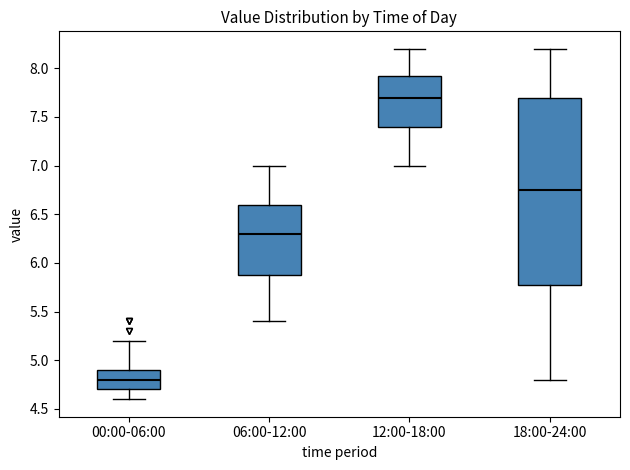

Reading left to right, read every box against the y-axis: the position of its median line, the range the box covers, and the ends of its whiskers. The values are not printed on the chart, so give them approximately, as read against the axis.

00:00-06:00: median 4.80, box 4.70 to 4.90, whiskers 4.60 to 5.20
06:00-12:00: median 6.30, box 5.90 to 6.60, whiskers 5.40 to 7.00
12:00-18:00: median 7.70, box 7.40 to 7.95, whiskers 7.00 to 8.20
18:00-24:00: median 6.75, box 5.80 to 7.70, whiskers 4.80 to 8.20